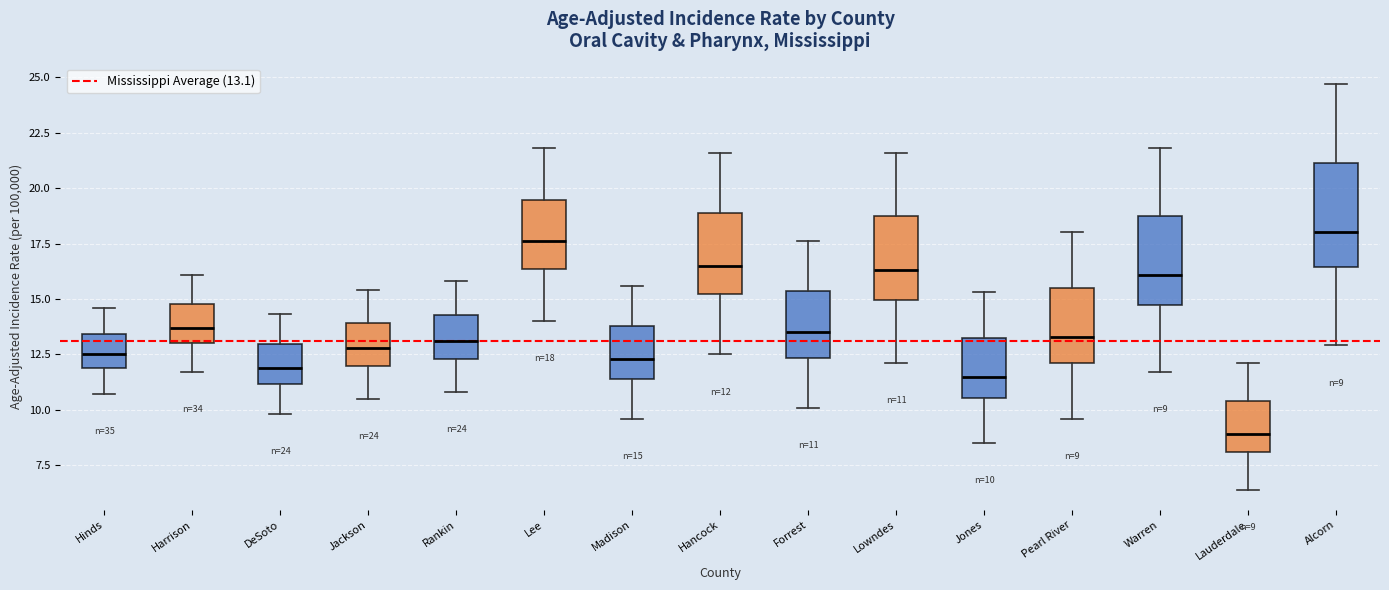

Which box's median line is the lowest?

Lauderdale